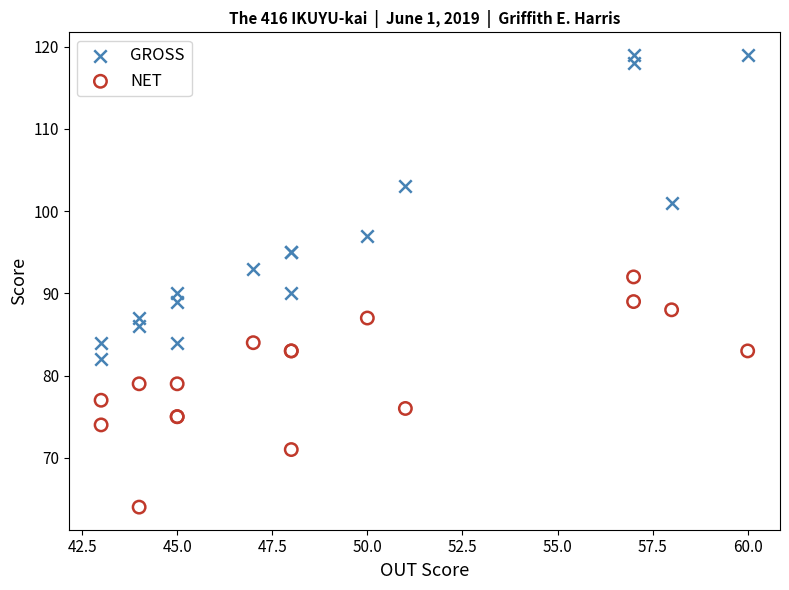

Which series reaches the maximum Y coordinate?

GROSS